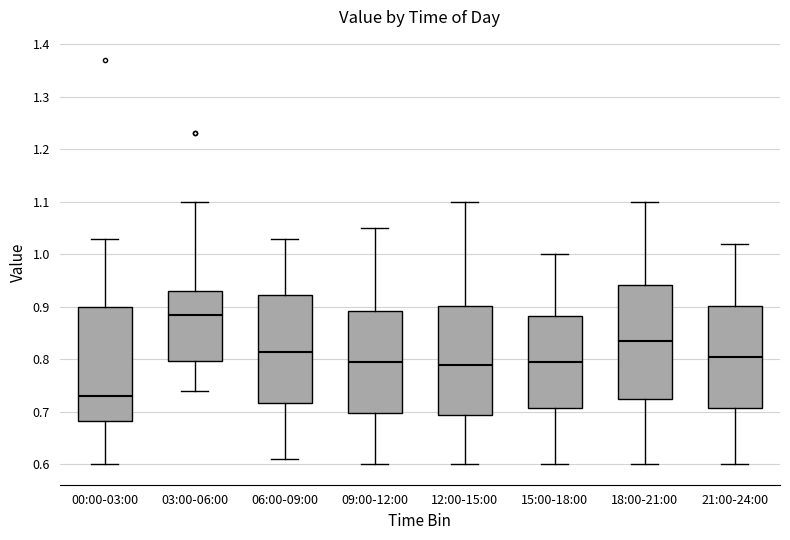

Where is the lower edge of the box for 06:00-09:00 on the y-axis? The values are not printed on the chart, so give them approximately, as read against the axis.

0.72